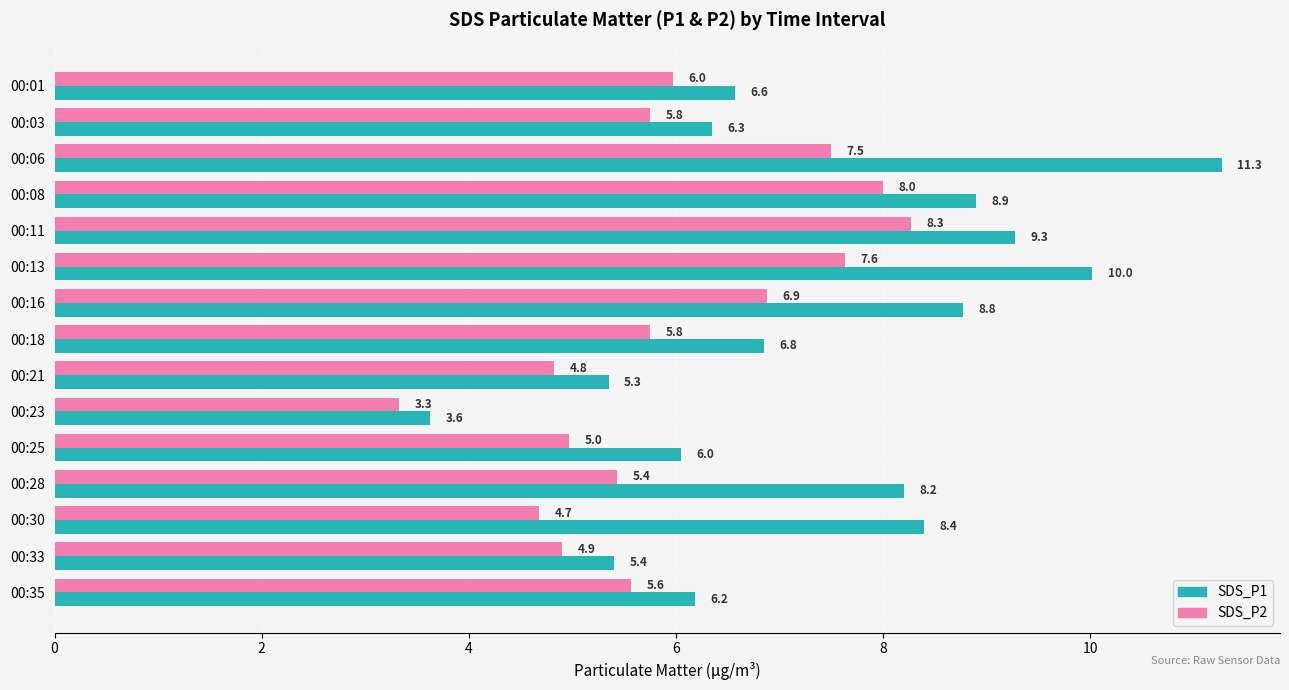

What is the difference between the second highest and minimum values in the SDS_P2 series?

4.7